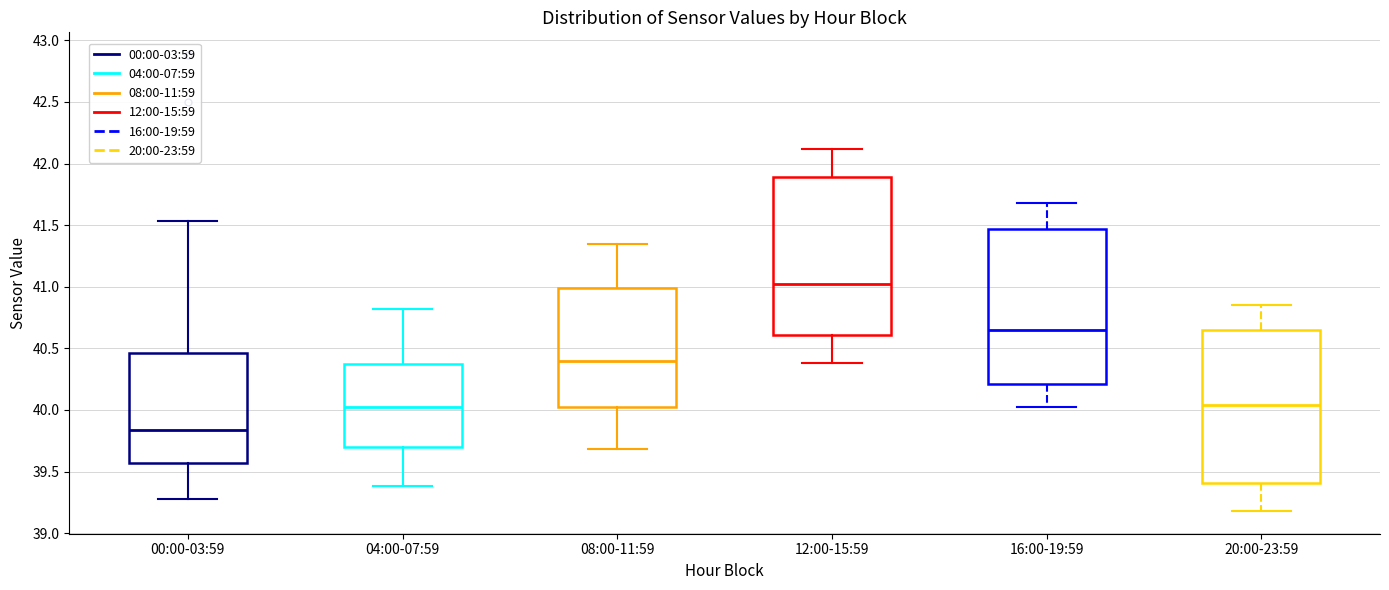

Where is the upper edge of the box for 08:00-11:59 on the y-axis? The values are not printed on the chart, so give them approximately, as read against the axis.

41.00